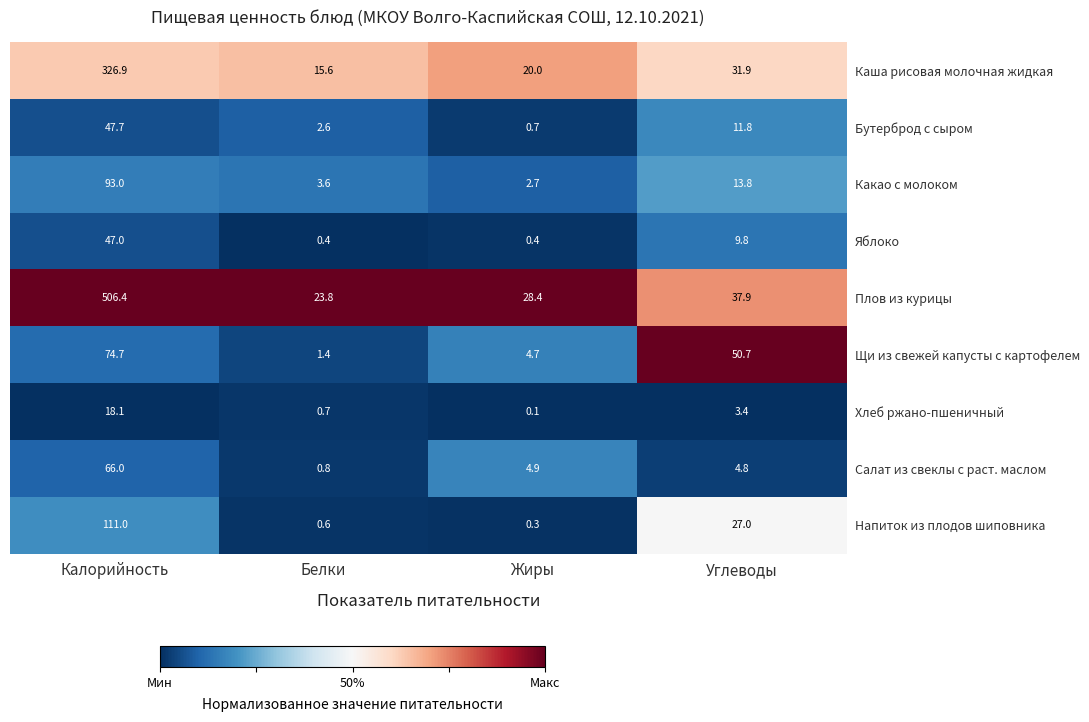

What is the spread (max minus min) of values at Белки?

23.4